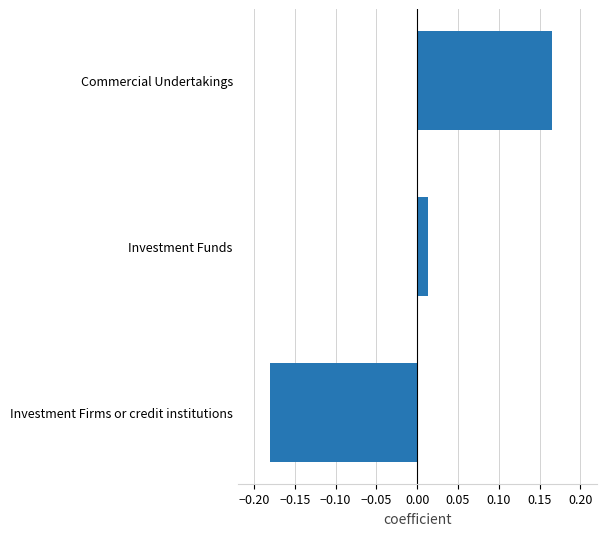

Which has a higher value, Investment Funds or Commercial Undertakings?

Commercial Undertakings